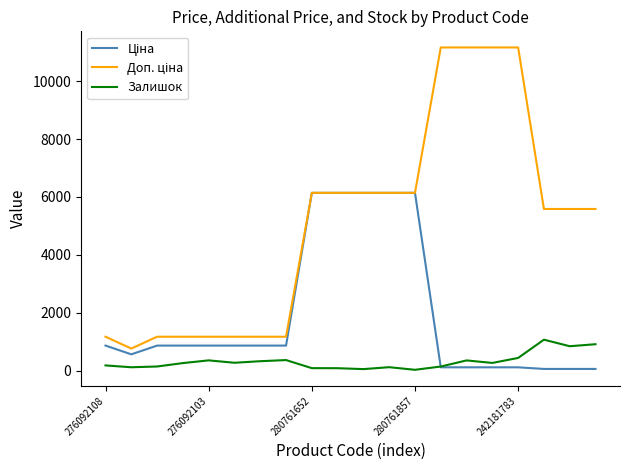

In Залишок, how many points are lower than both neighbors (excluding endpoints)?

6